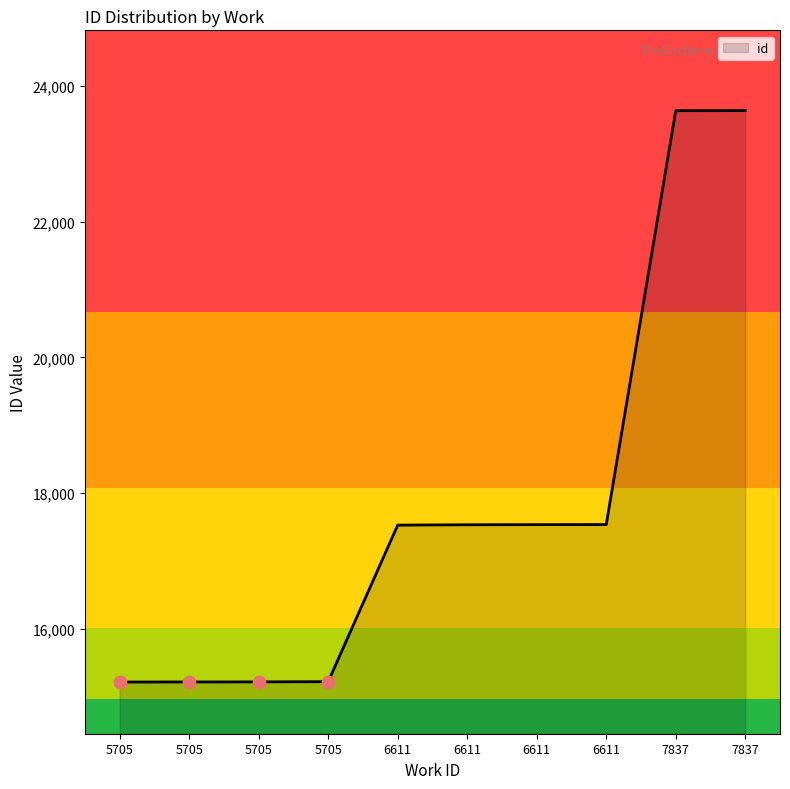

What is the change in value from 6611 to 6611?

+3